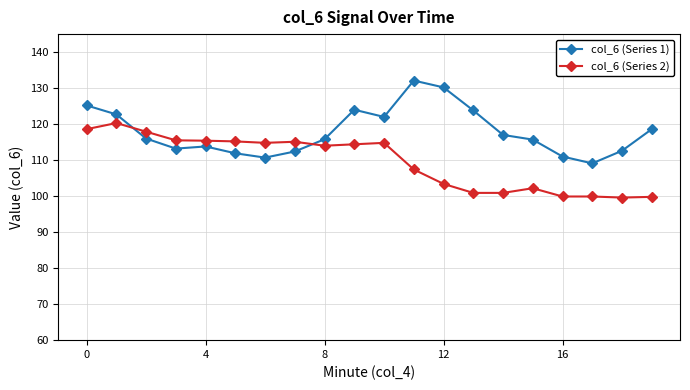

What is the value of the col_6 (Series 2) point at the 20th from the left?

99.8